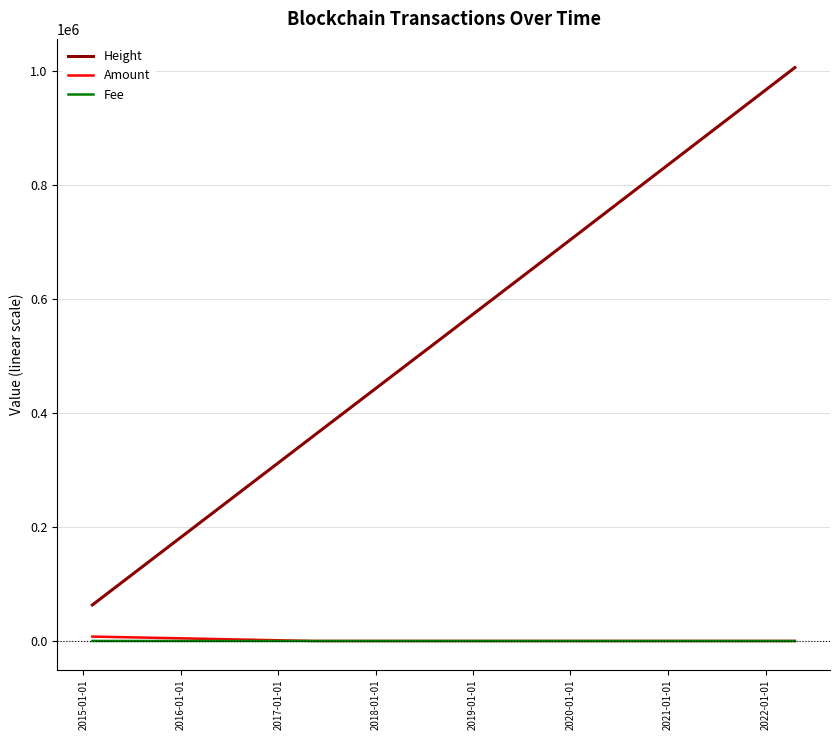

Which series has the largest range (max minus min)?

Height